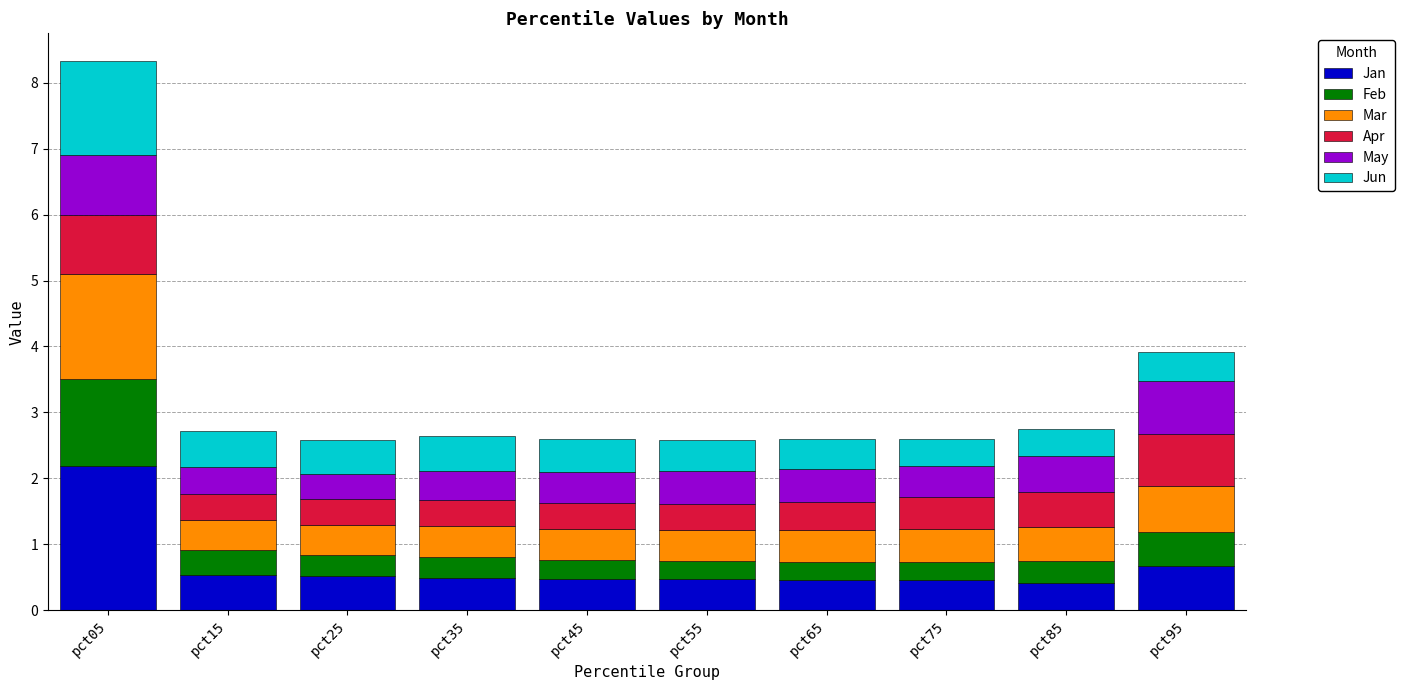

What is the value of the Jan bar at the 5th from the left?

0.5